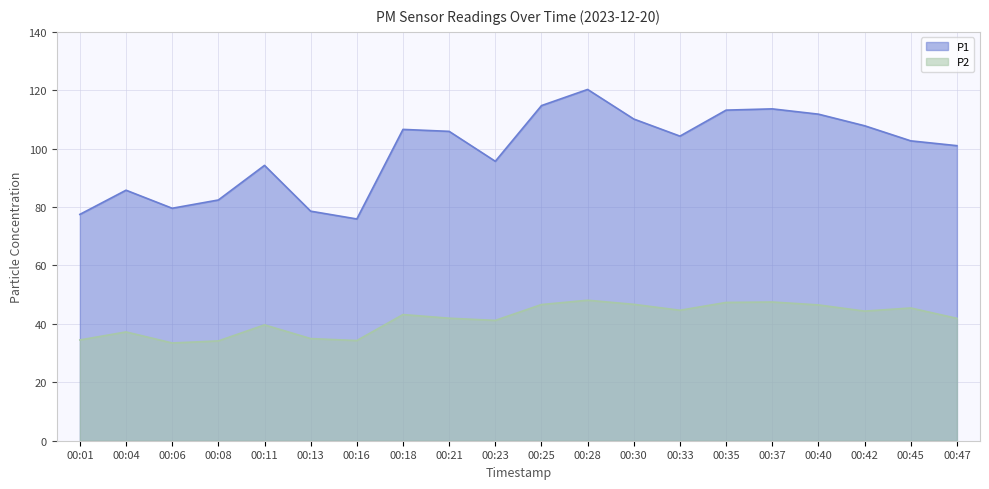

Is it true that P1 equals 19.8 at 00:01?

False